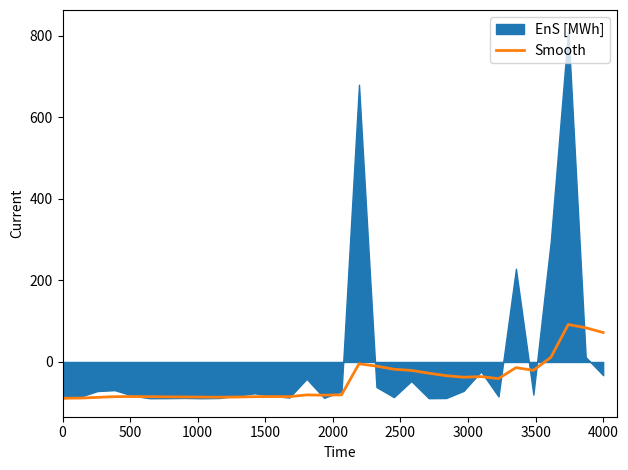

True or false: there are more than 0 points higher than both neighbors.

True